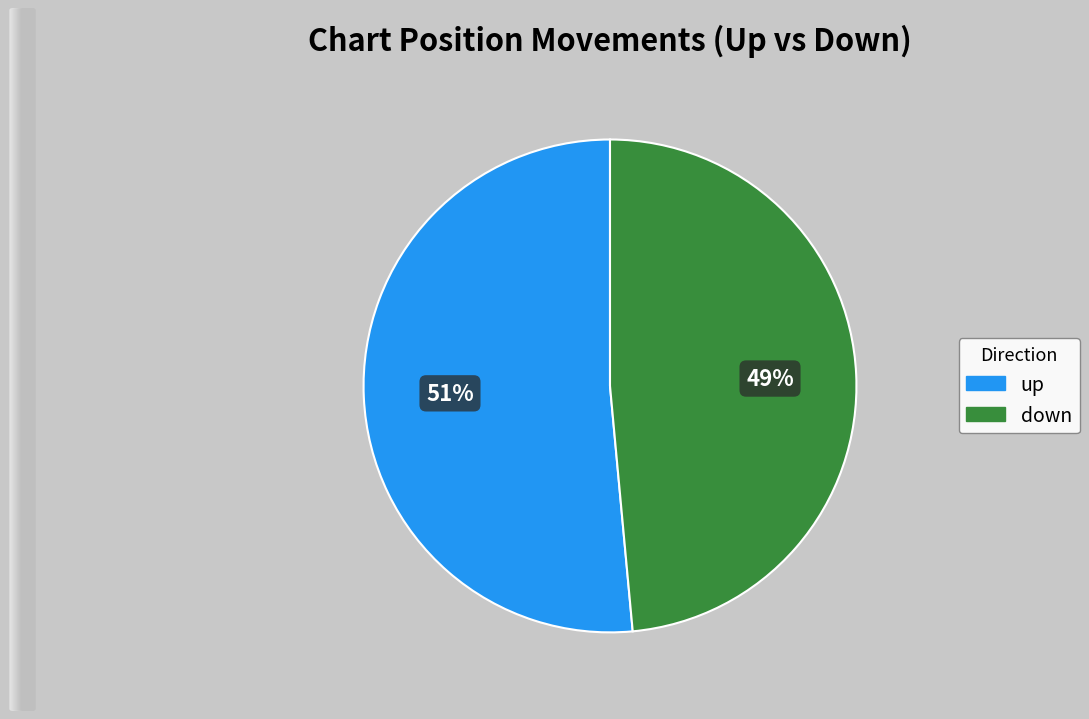

To the nearest percent, what is the average slice percentage?

50%